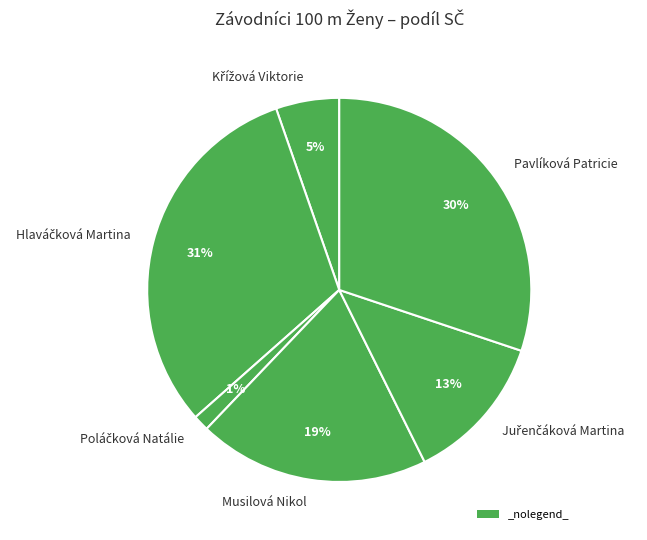

The Pavlíková Patricie slice represents 19% of the pie. True or false?

False